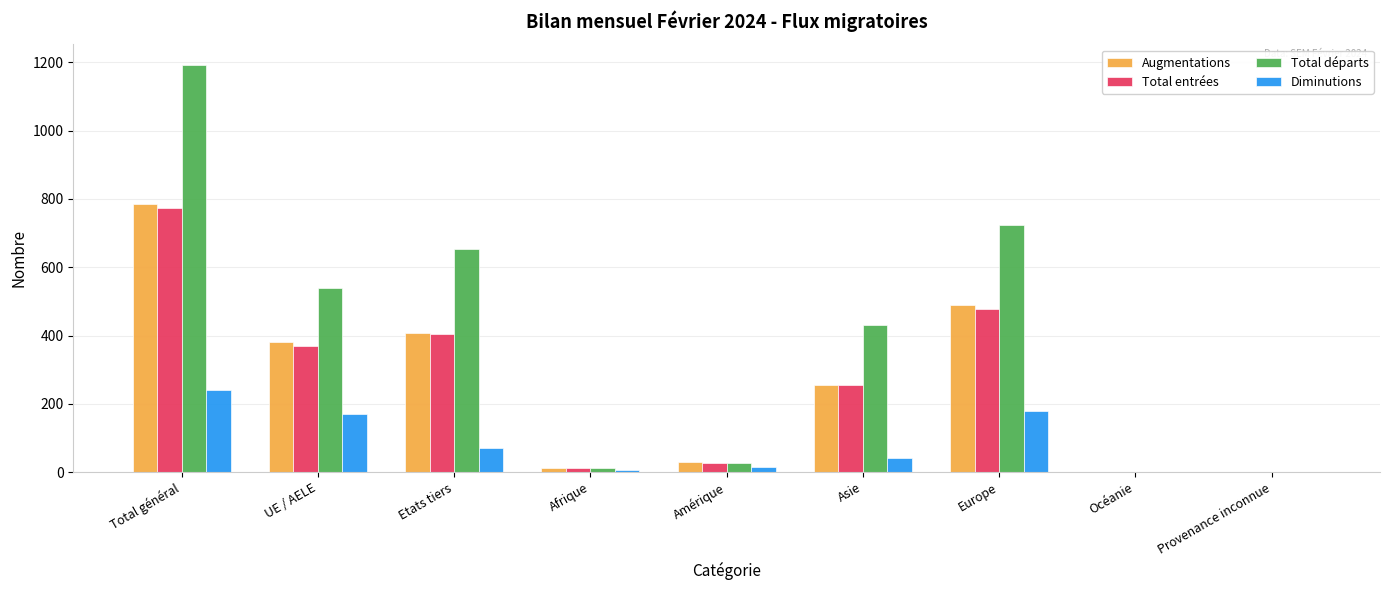

Which series has the largest total across all categories?

Total départs